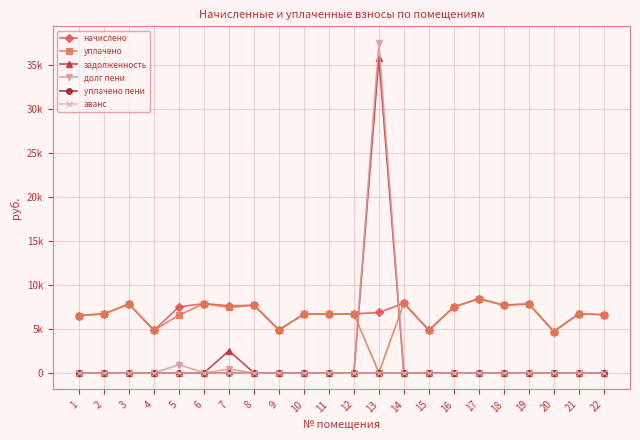

Which series changed the most between 3 and 17?

начислено